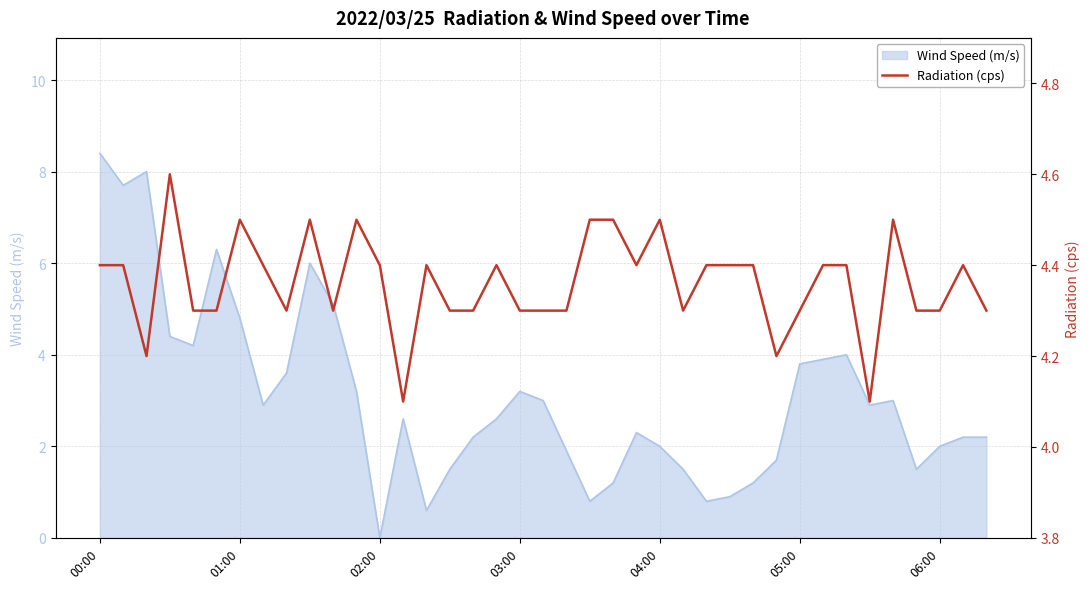

Is it true that Wind Speed (m/s) equals 4.8 at 01:00?

True